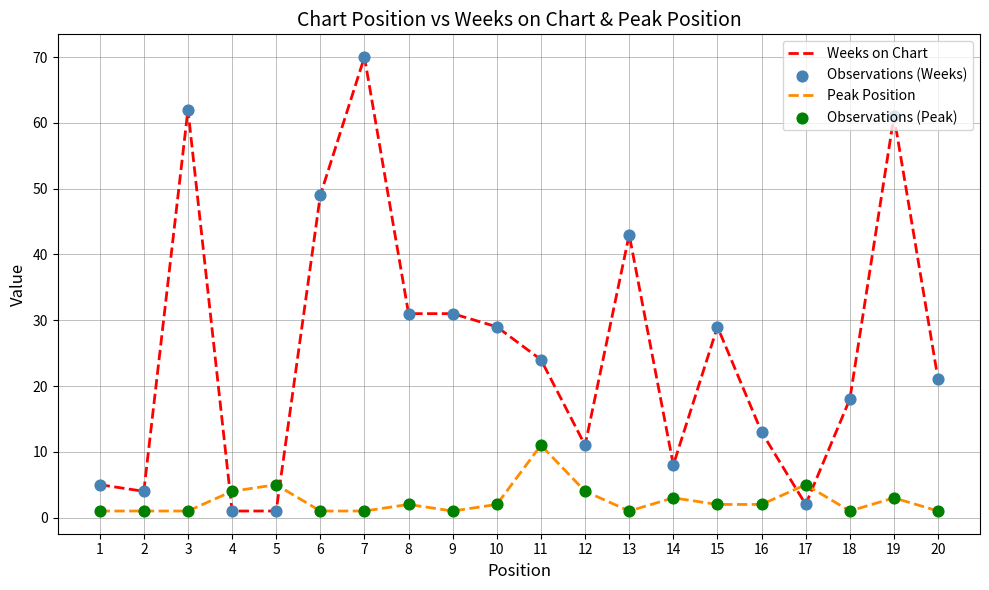

What is the total value across all series at 9?

32